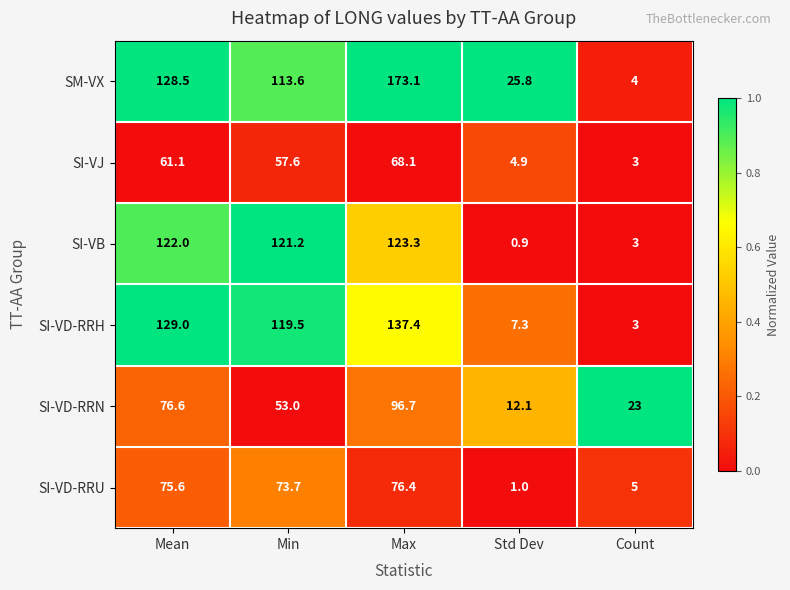

What is the total value across all series at Std Dev?

52.0